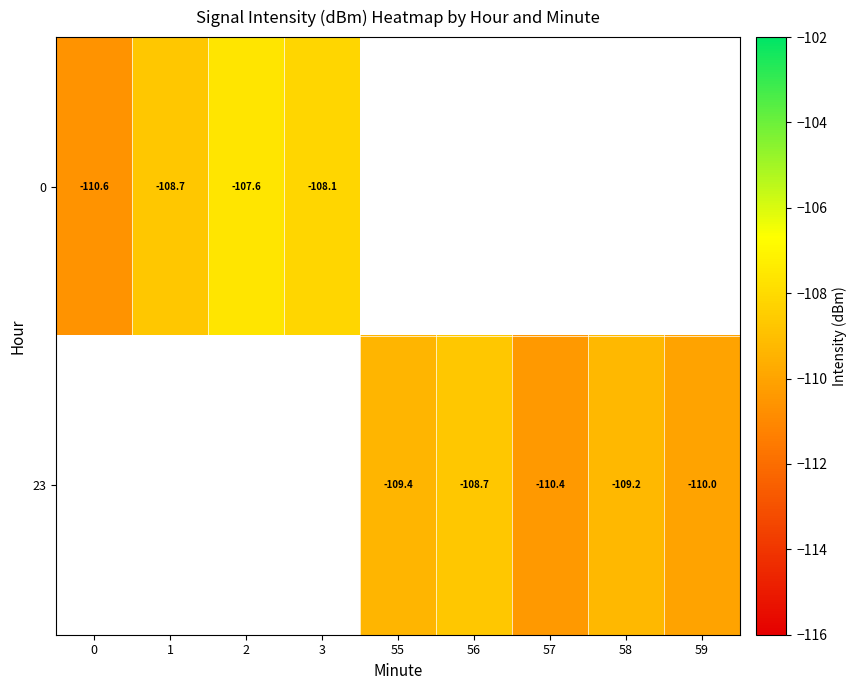

Rank the series by their average value, from highest to lowest.

0, 23